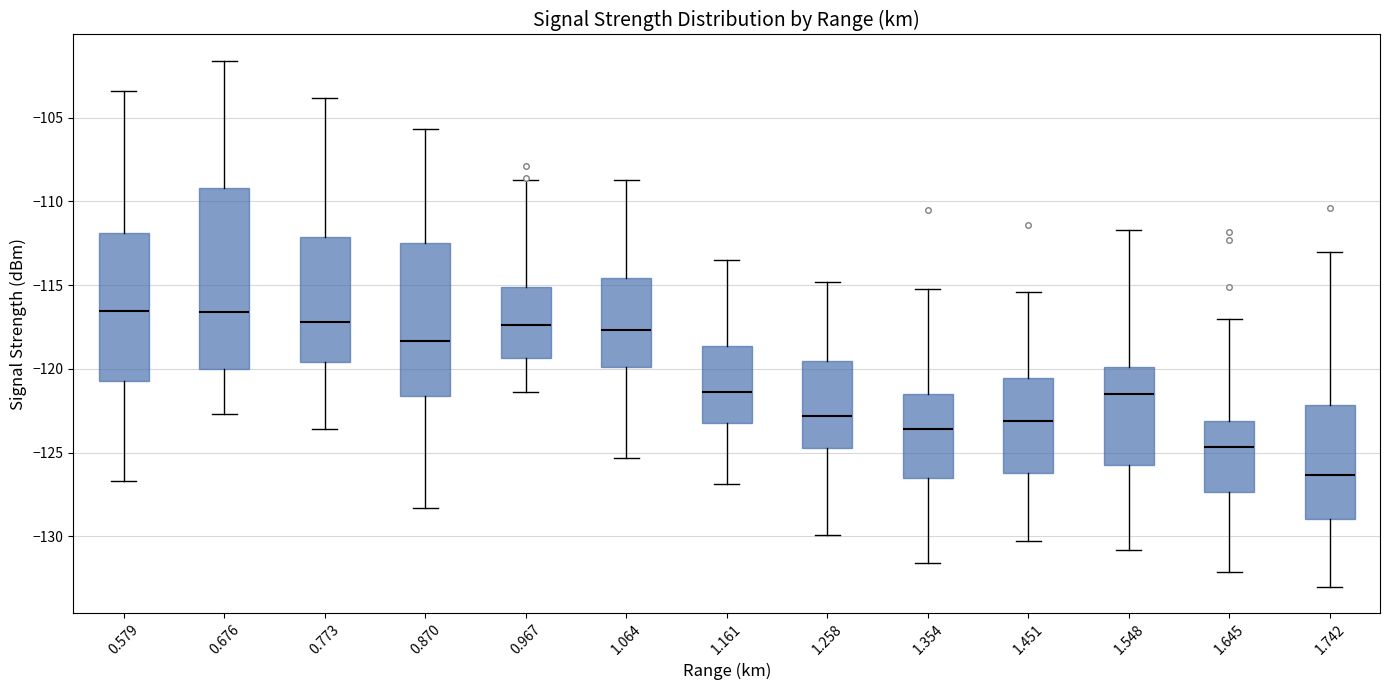

Reading left to right, read every box against the y-axis: the position of its median line, the range the box covers, and the ends of its whiskers. The values are not printed on the chart, so give them approximately, as read against the axis.

0.579: median -116.5, box -120.5 to -112.0, whiskers -126.5 to -103.5
0.676: median -116.5, box -120.0 to -109.0, whiskers -122.5 to -101.5
0.773: median -117.0, box -119.5 to -112.0, whiskers -123.5 to -104.0
0.870: median -118.5, box -121.5 to -112.5, whiskers -128.5 to -105.5
0.967: median -117.5, box -119.5 to -115.0, whiskers -121.5 to -108.5
1.064: median -117.5, box -120.0 to -114.5, whiskers -125.5 to -108.5
1.161: median -121.5, box -123.0 to -118.5, whiskers -127.0 to -113.5
1.258: median -123.0, box -124.5 to -119.5, whiskers -130.0 to -115.0
1.354: median -123.5, box -126.5 to -121.5, whiskers -131.5 to -115.0
1.451: median -123.0, box -126.0 to -120.5, whiskers -130.5 to -115.5
1.548: median -121.5, box -125.5 to -120.0, whiskers -131.0 to -111.5
1.645: median -124.5, box -127.5 to -123.0, whiskers -132.0 to -117.0
1.742: median -126.5, box -129.0 to -122.0, whiskers -133.0 to -113.0